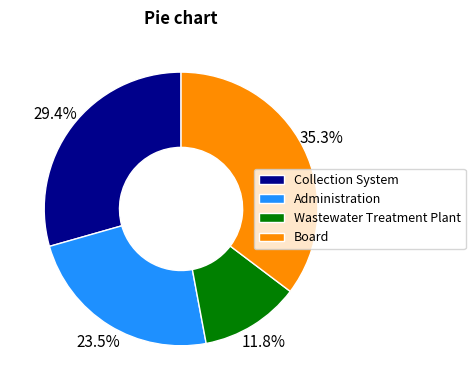

Between Administration and Wastewater Treatment Plant, which is larger?

Administration